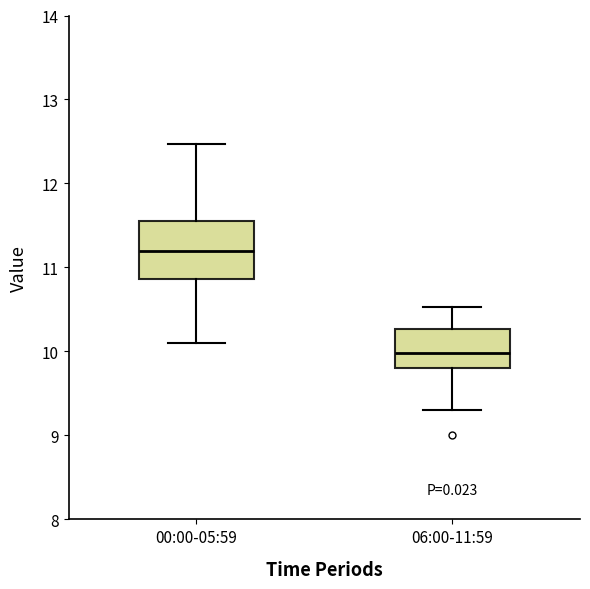

Reading left to right, read every box against the y-axis: the position of its median line, the range the box covers, and the ends of its whiskers. The values are not printed on the chart, so give them approximately, as read against the axis.

00:00-05:59: median 11.2, box 10.9 to 11.6, whiskers 10.1 to 12.5
06:00-11:59: median 10.0, box 9.8 to 10.3, whiskers 9.3 to 10.5